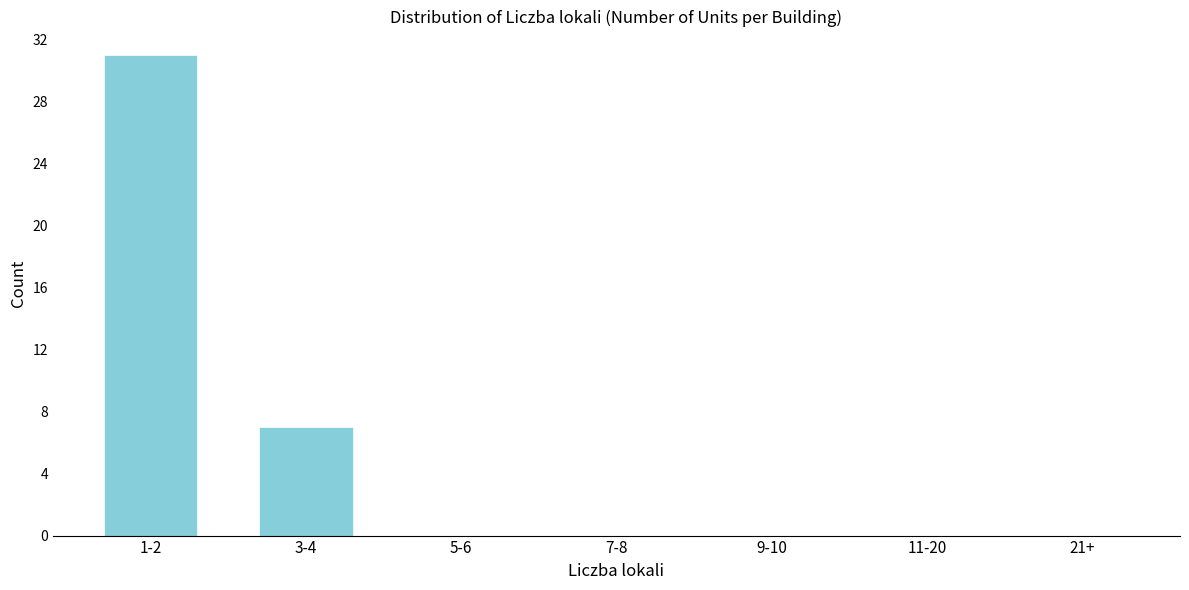

Reading left to right, what are all the values shown in this chart?

1-2=31	3-4=7	5-6=0	7-8=0	9-10=0	11-20=0	21+=0